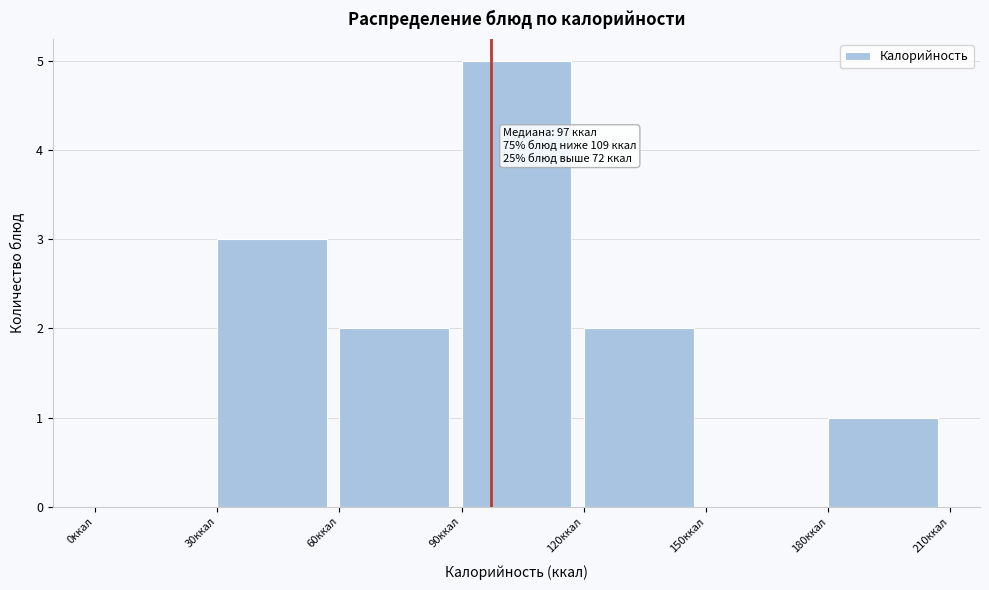

Which range on the x-axis has the tallest bar?

90 to 120